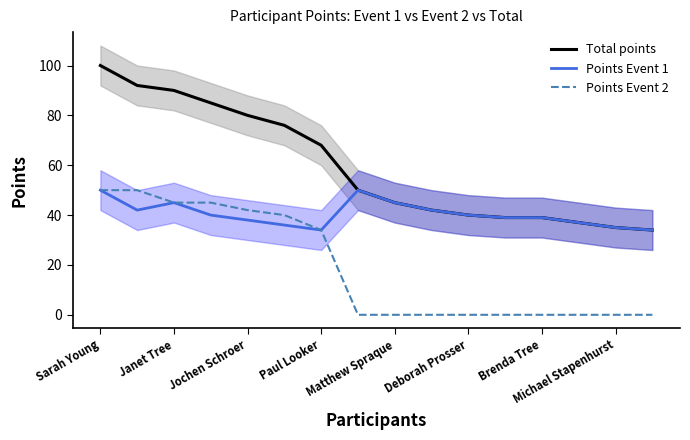

What is the maximum value shown in the chart?

100